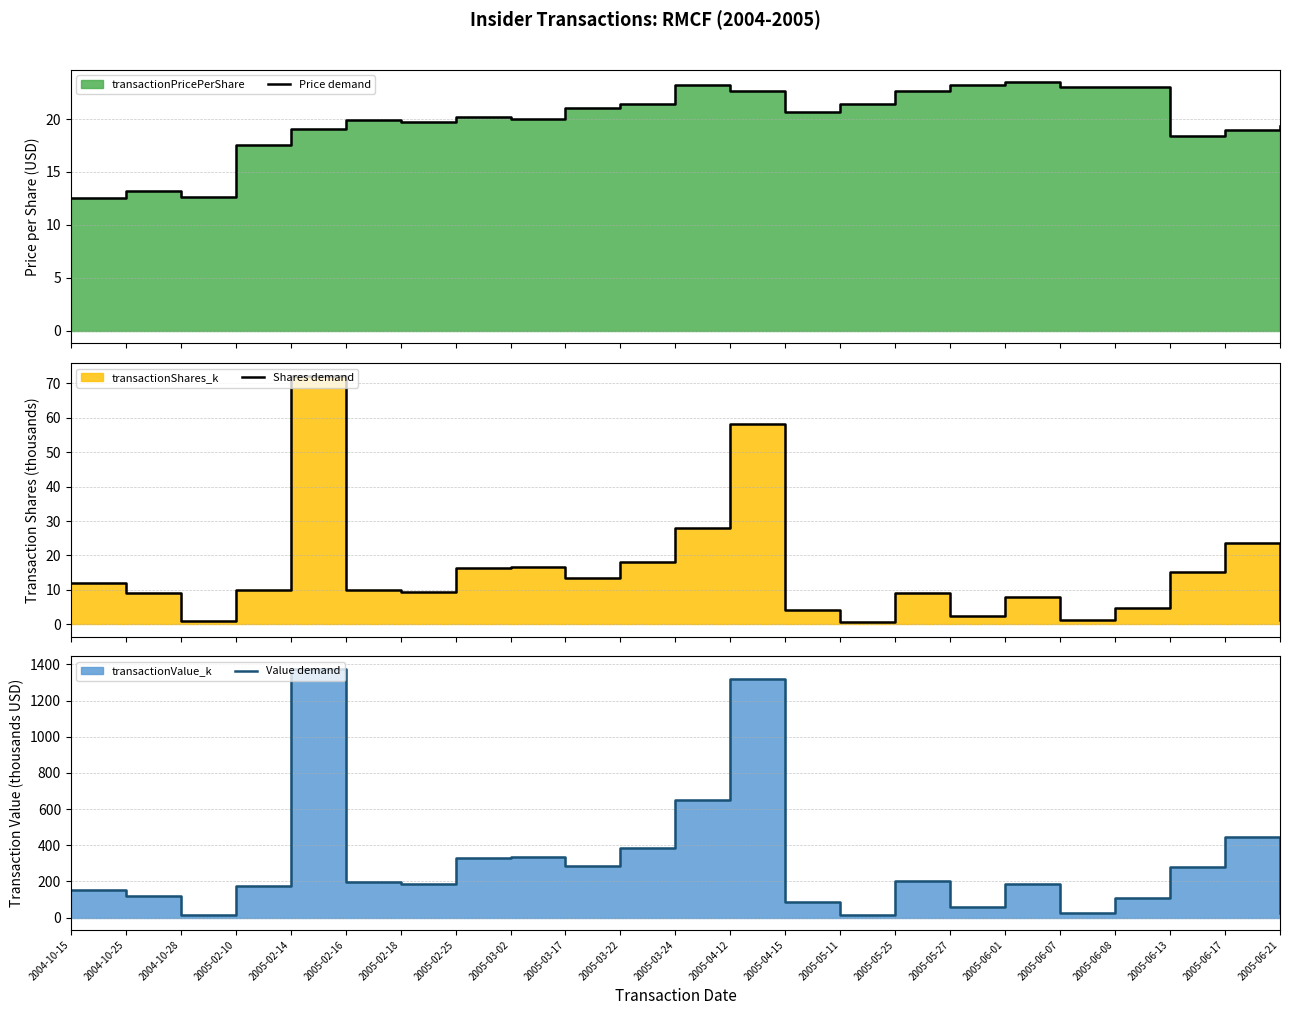

What is the sum of all Price demand values?

457.3